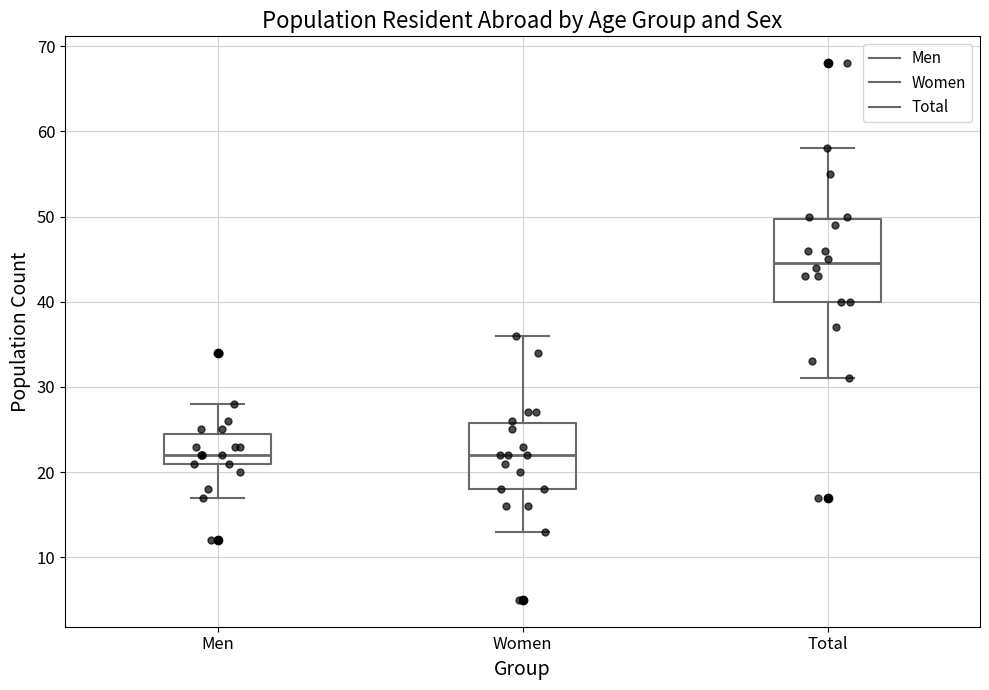

Reading left to right, read every box against the y-axis: the position of its median line, the range the box covers, and the ends of its whiskers. The values are not printed on the chart, so give them approximately, as read against the axis.

Men: median 22, box 21 to 25, whiskers 17 to 28
Women: median 22, box 18 to 26, whiskers 13 to 36
Total: median 45, box 40 to 50, whiskers 31 to 58